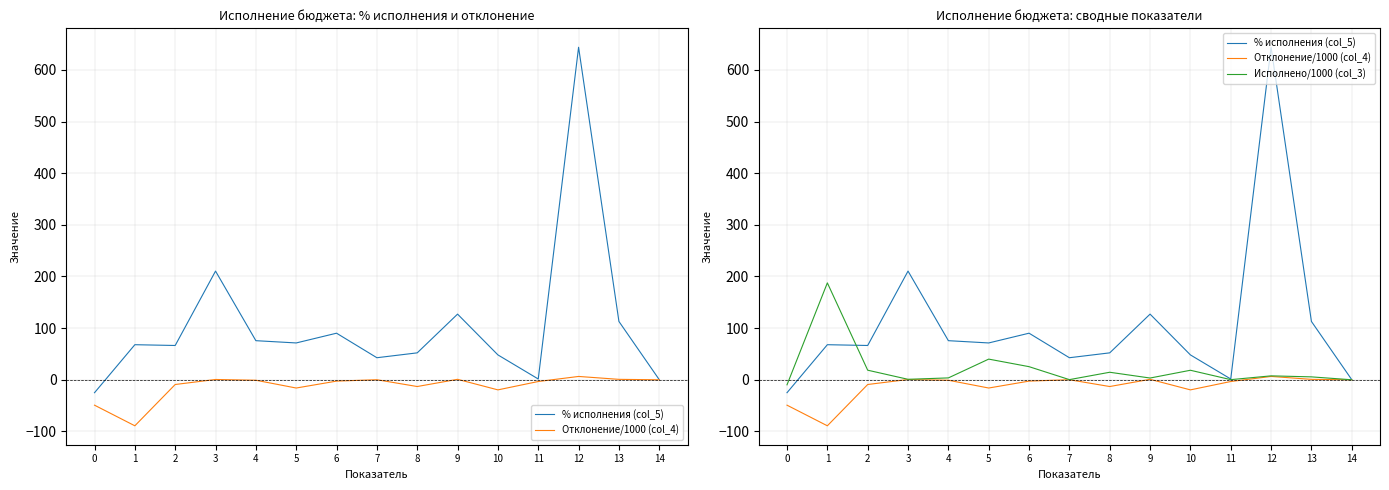

Rank the series by their average value, from highest to lowest.

% исполнения (col_5), Исполнено/1000 (col_3), Отклонение/1000 (col_4)